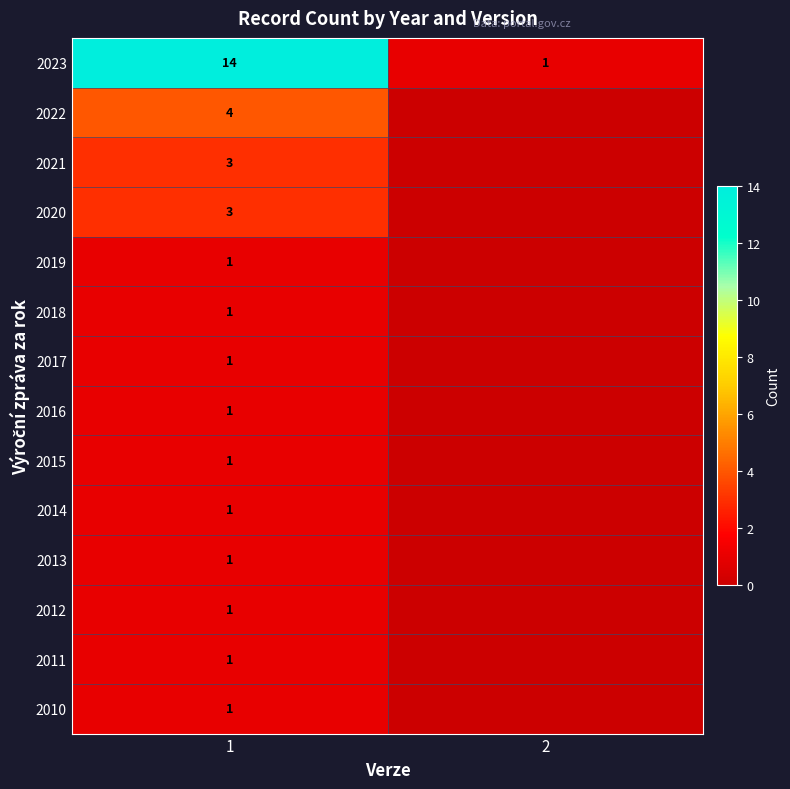

True or false: 2017 has a value of 1 at 1.

True